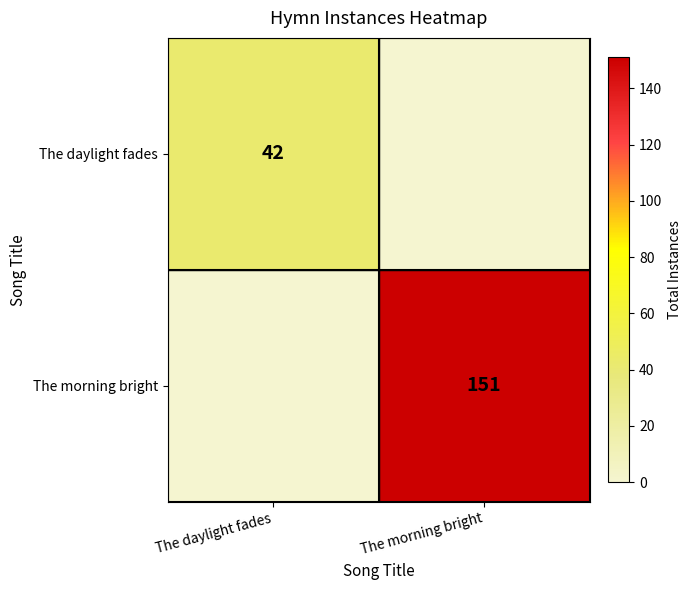

Is it true that The daylight fades equals 24 at The daylight fades?

False